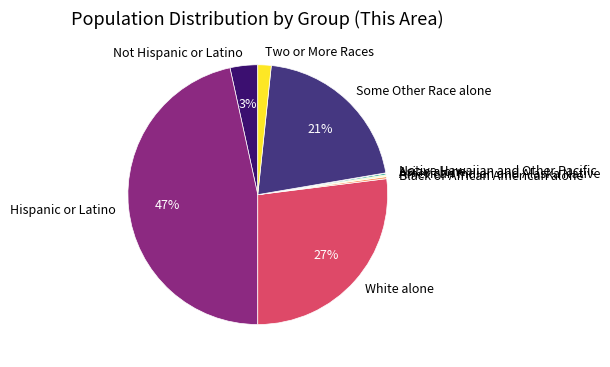

To the nearest percent, what is the combined percentage of Not Hispanic or Latino and Some Other Race alone?

24%